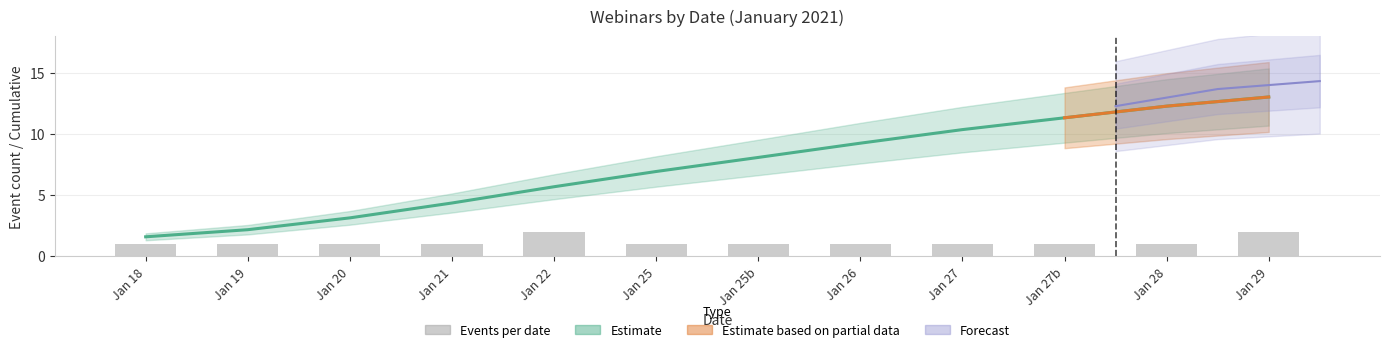

How many bars are there in total?

12